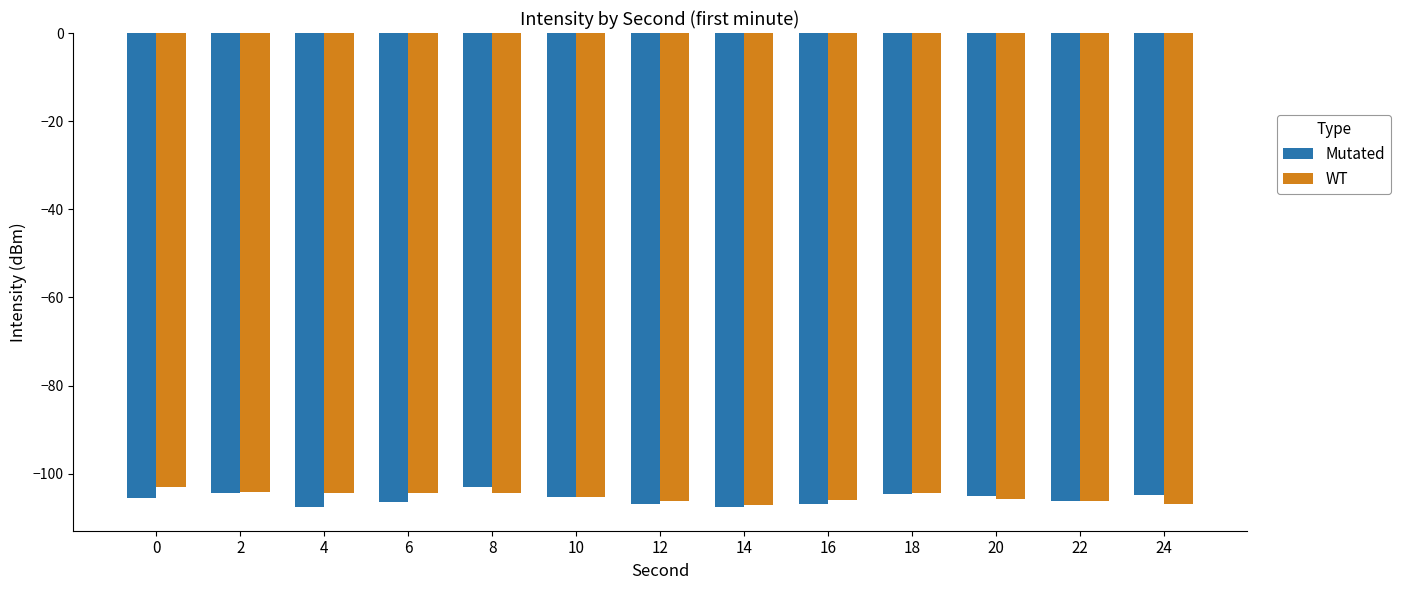

Does the chart contain stacked bars?

No